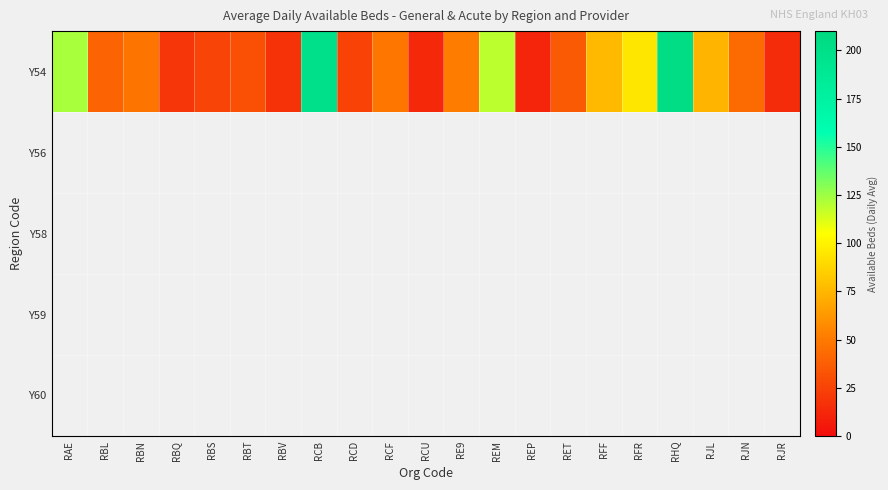

How many values in the Y54 series exceed 42?

11